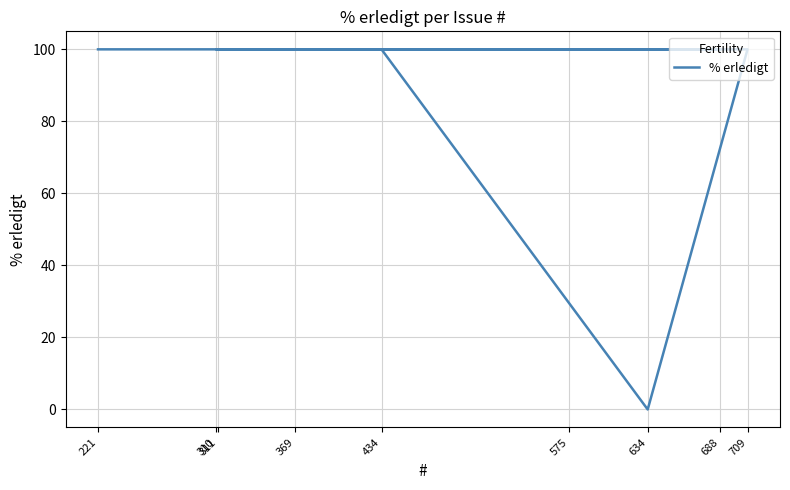

At which category does the data reach its first local valley?

634